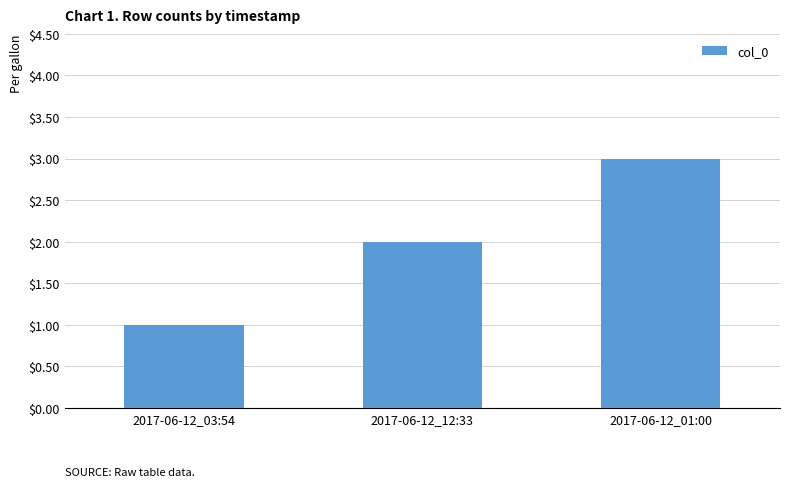

How many values are below 2?

1